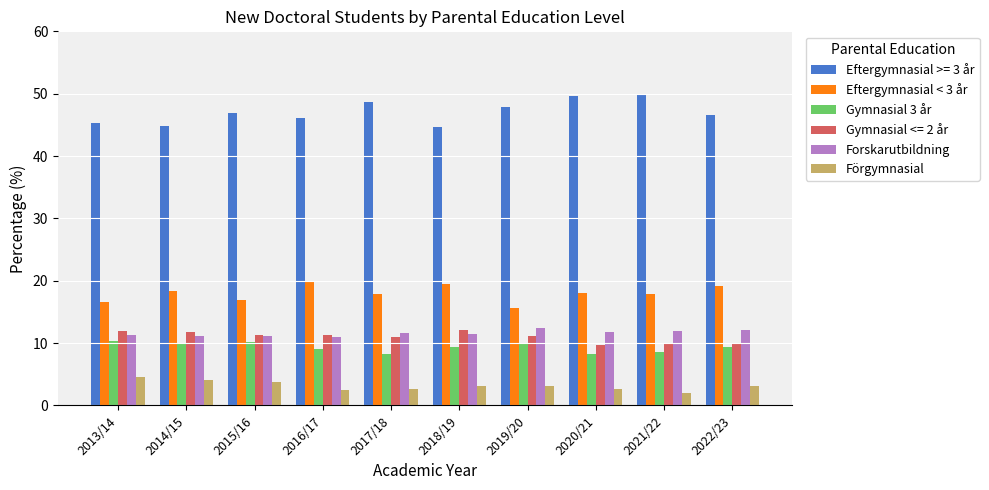

Where does the Gymnasial 3 år series first go above 9?

2013/14